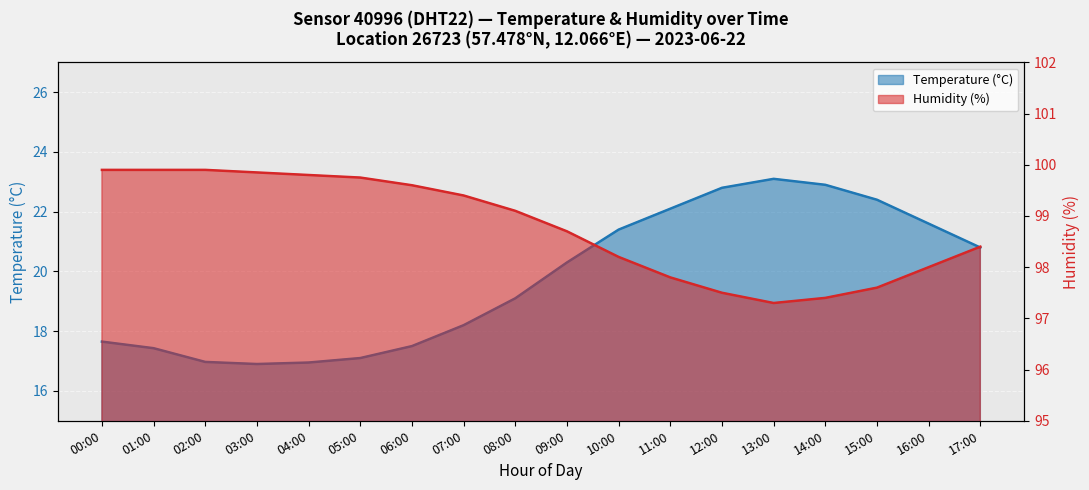

Where is temperature nearest to the value 20?

09:00